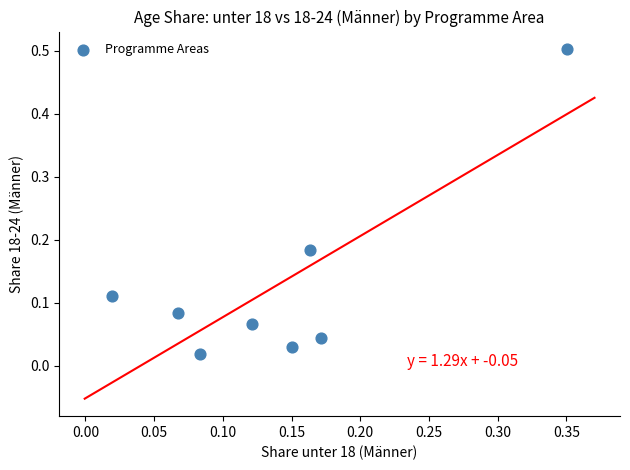

What is the range of X values (max minus min)?

0.3